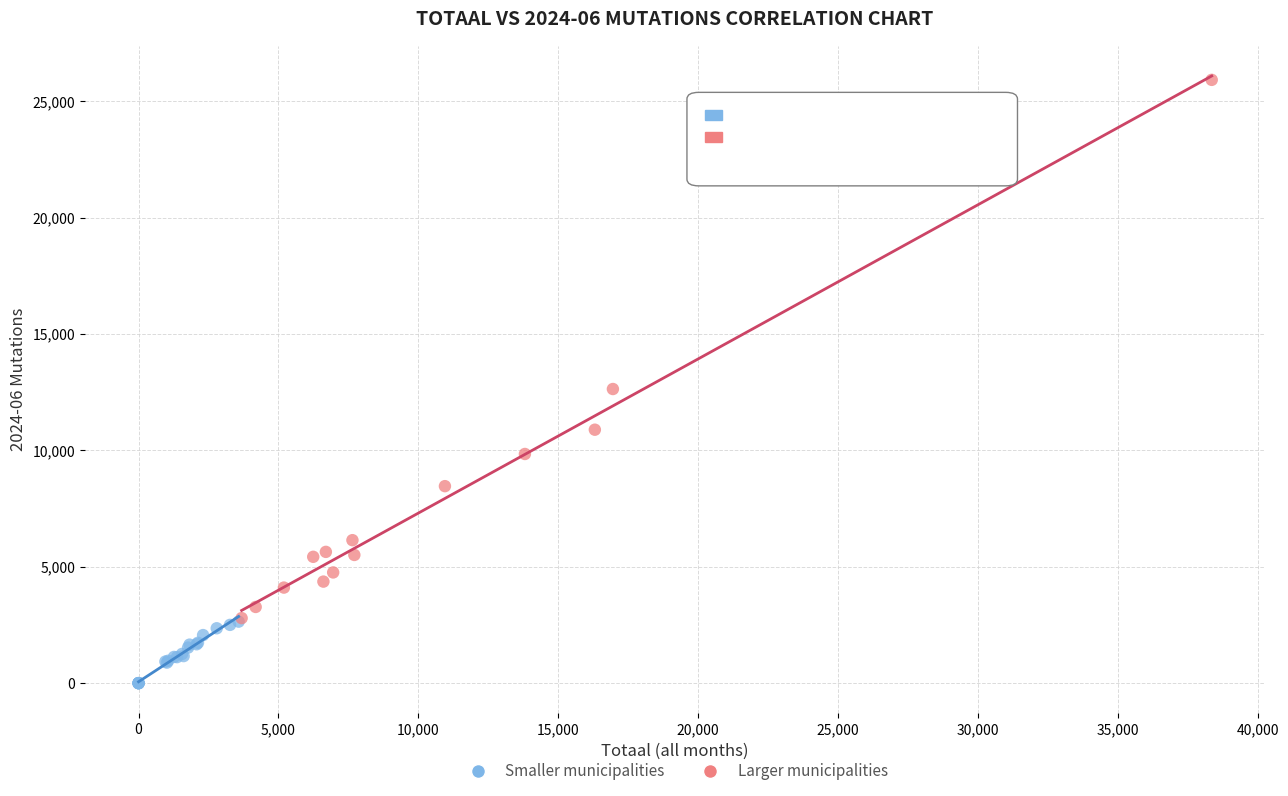

Which series reaches the maximum Y coordinate?

Larger municipalities